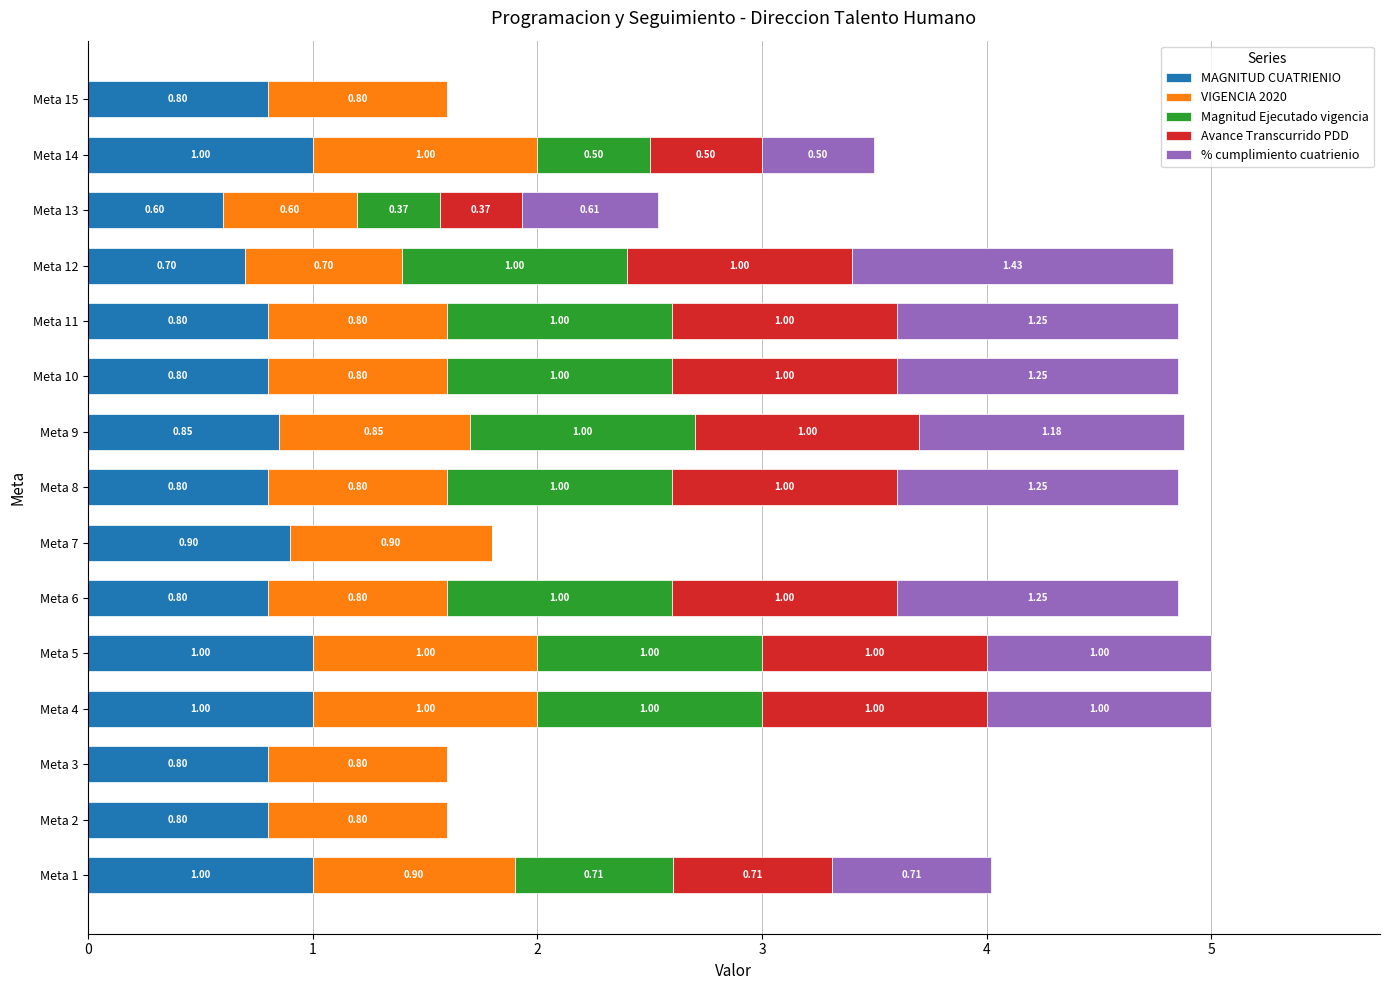

What is the sum of the MAGNITUD CUATRIENIO values at Meta 8 and Meta 5?

1.8